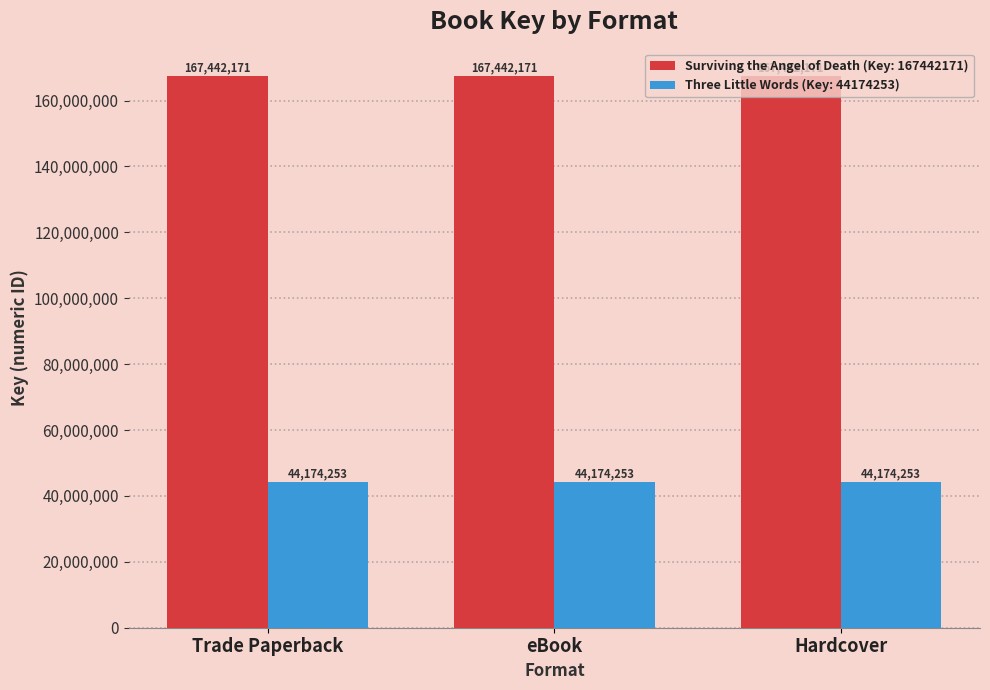

What is the spread (max minus min) of values at Hardcover?

123267918